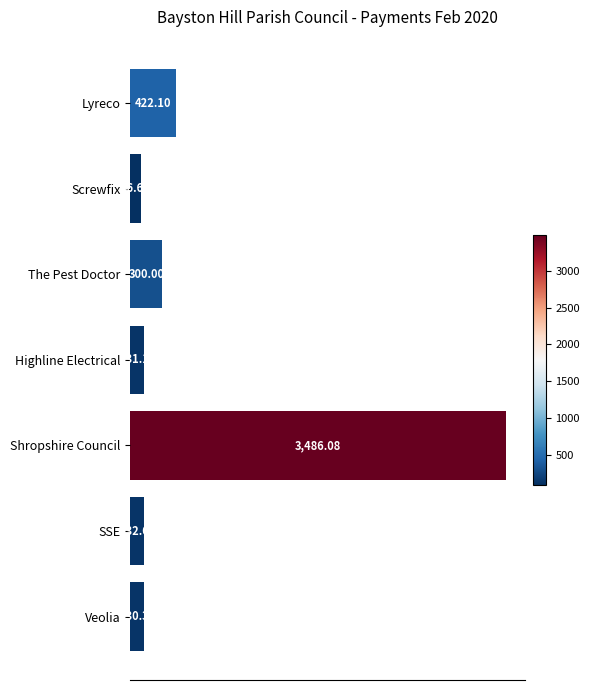

What is the label of the 3rd bar from the top?

The Pest Doctor